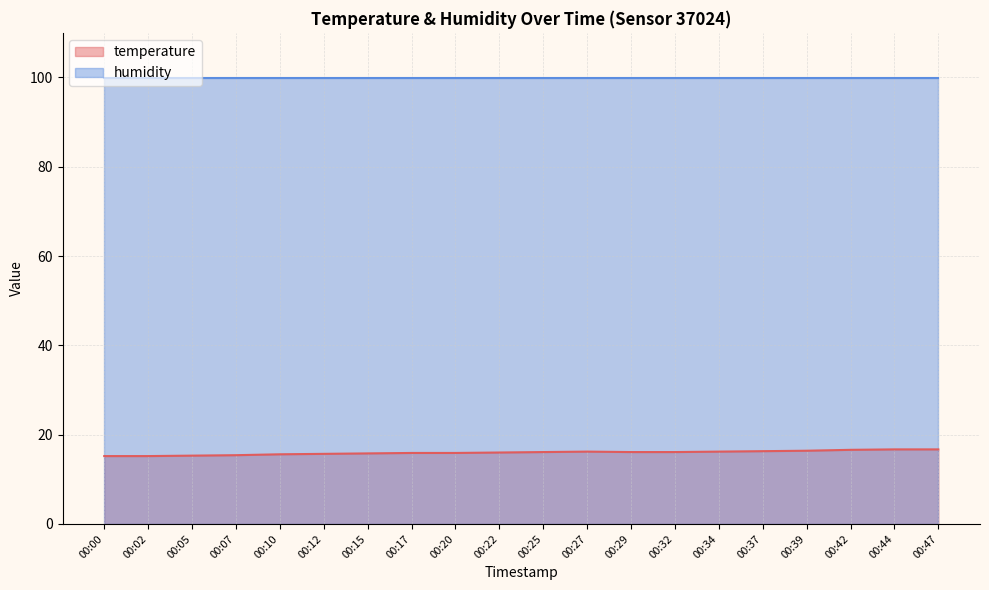

Does the chart have visible grid lines?

Yes